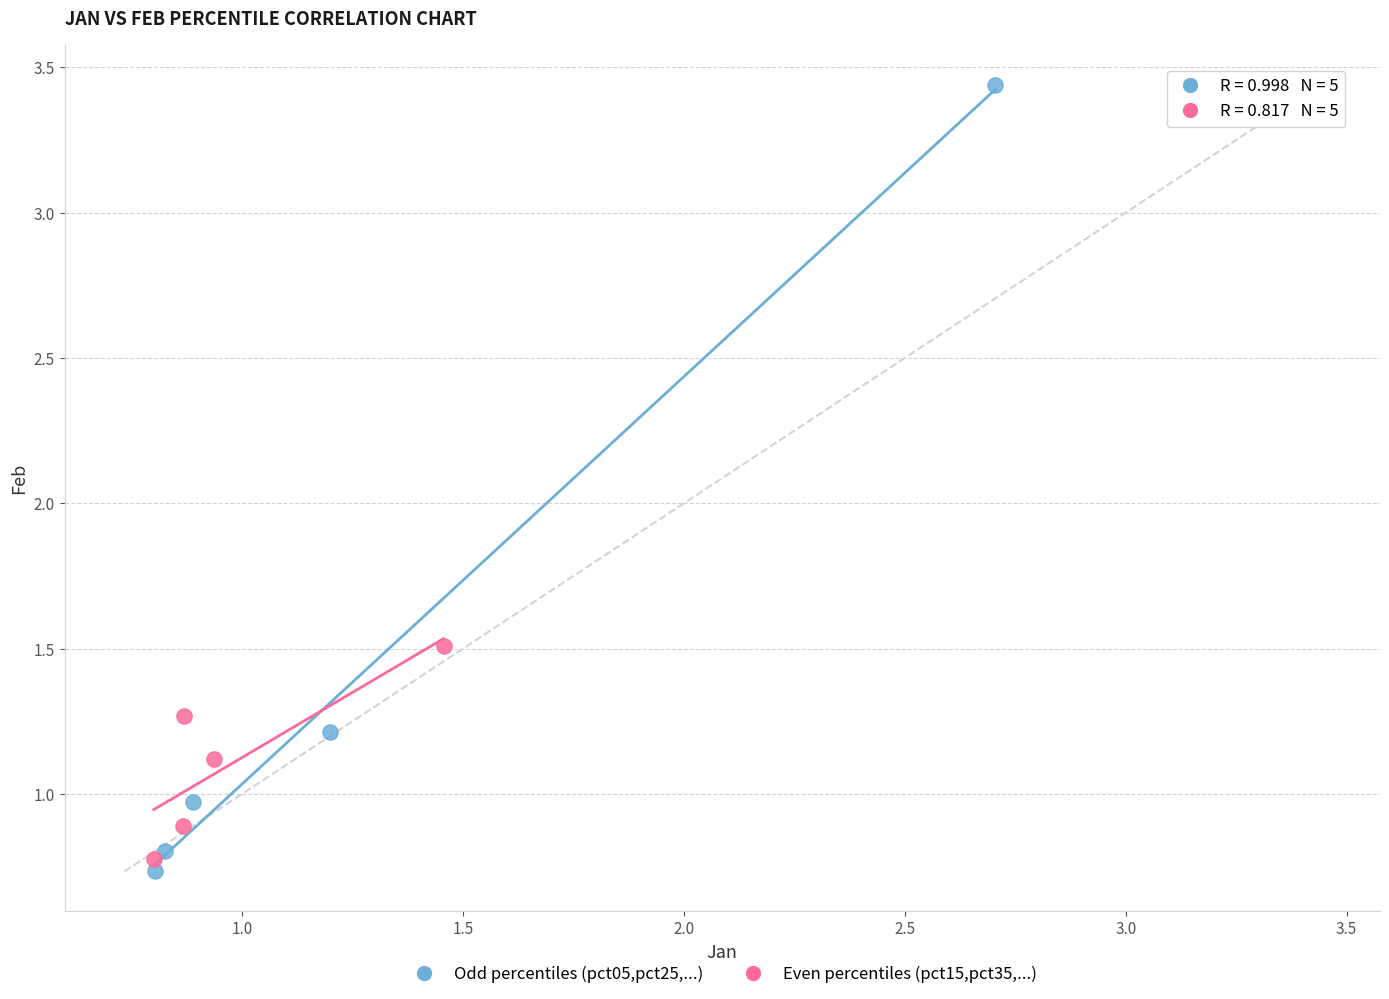

Which series contains the highest Y value?

Odd percentiles (pct05,pct25,...)